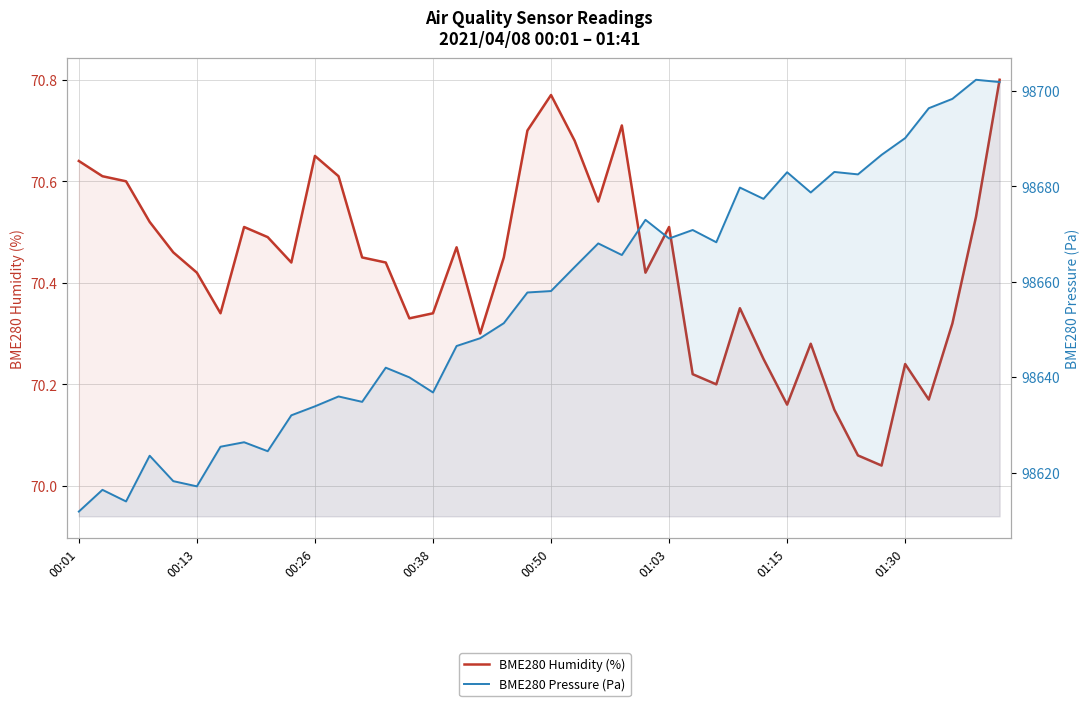

True or false: BME280 Humidity (%) and BME280 Pressure (Pa) intersect in this chart.

False